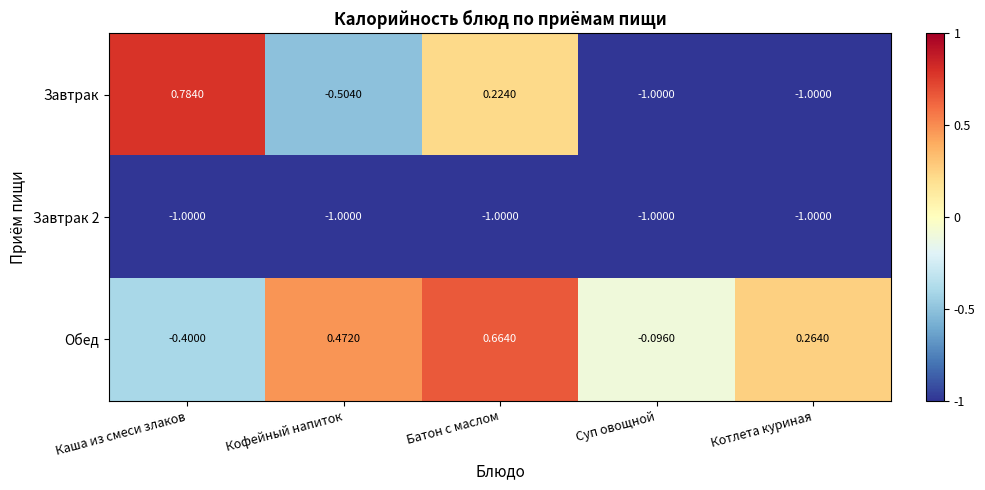

How many categories are shown in the chart?

5